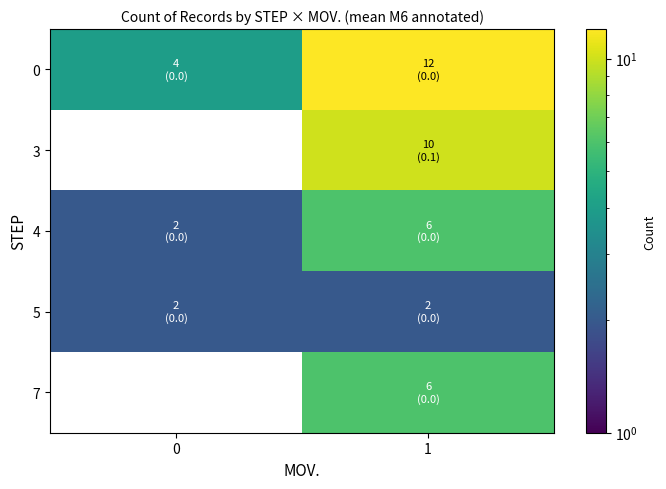

At which category is the sum across all series the highest?

1